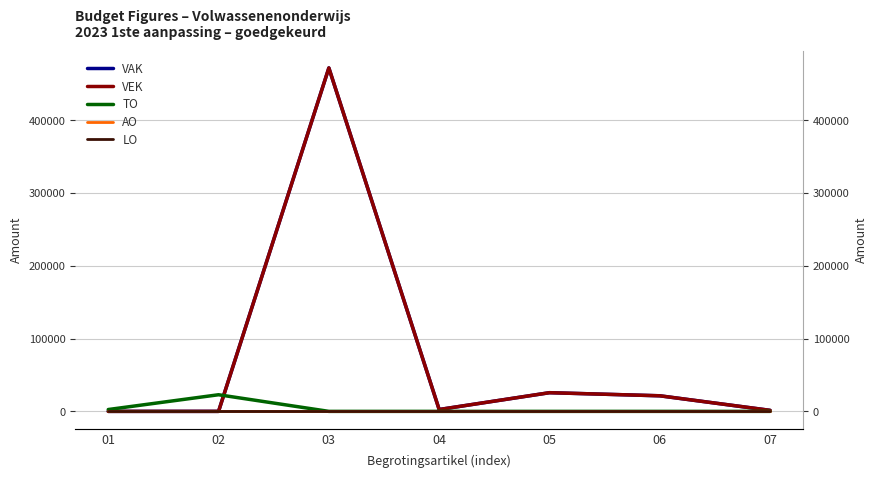

True or false: TO and LO cross at least once.

False